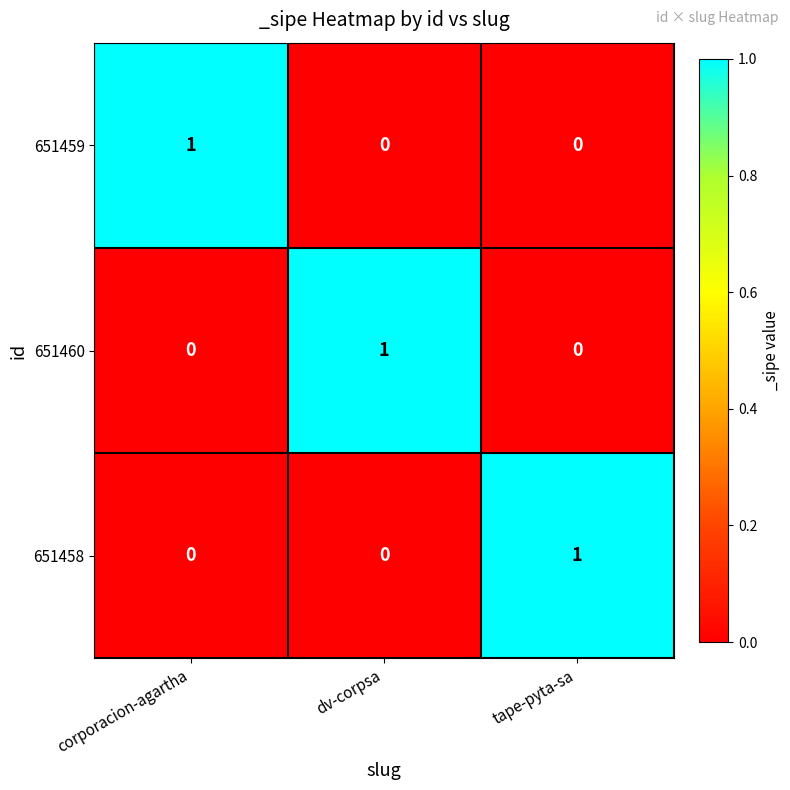

How many 651459 values are between 0 and 1?

3